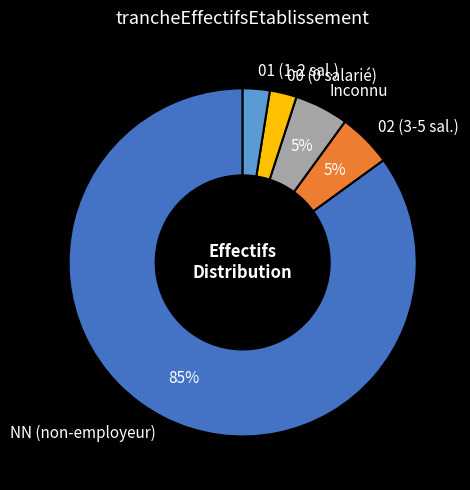

Does any single category account for the majority?

Yes